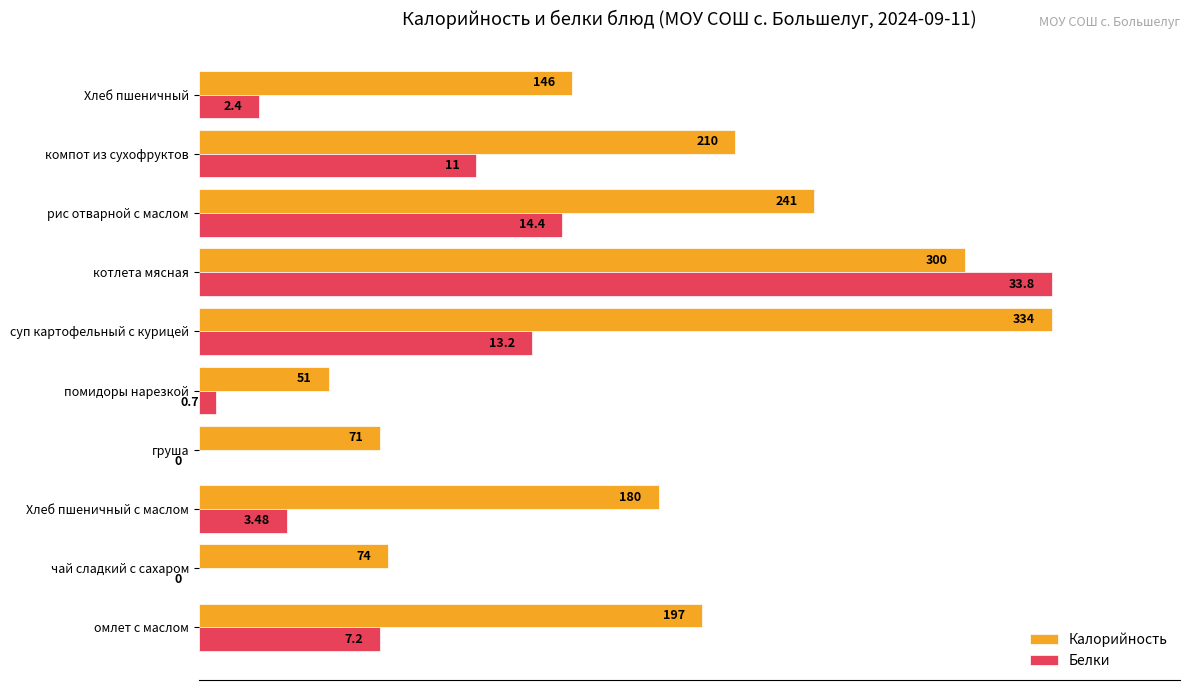

What are all the series names shown in the legend?

Калорийность, Белки